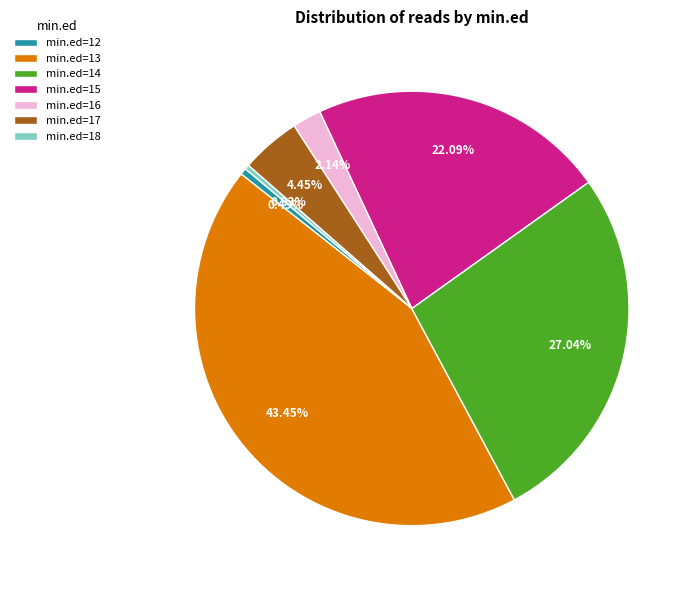

Is there a majority slice in this chart?

No